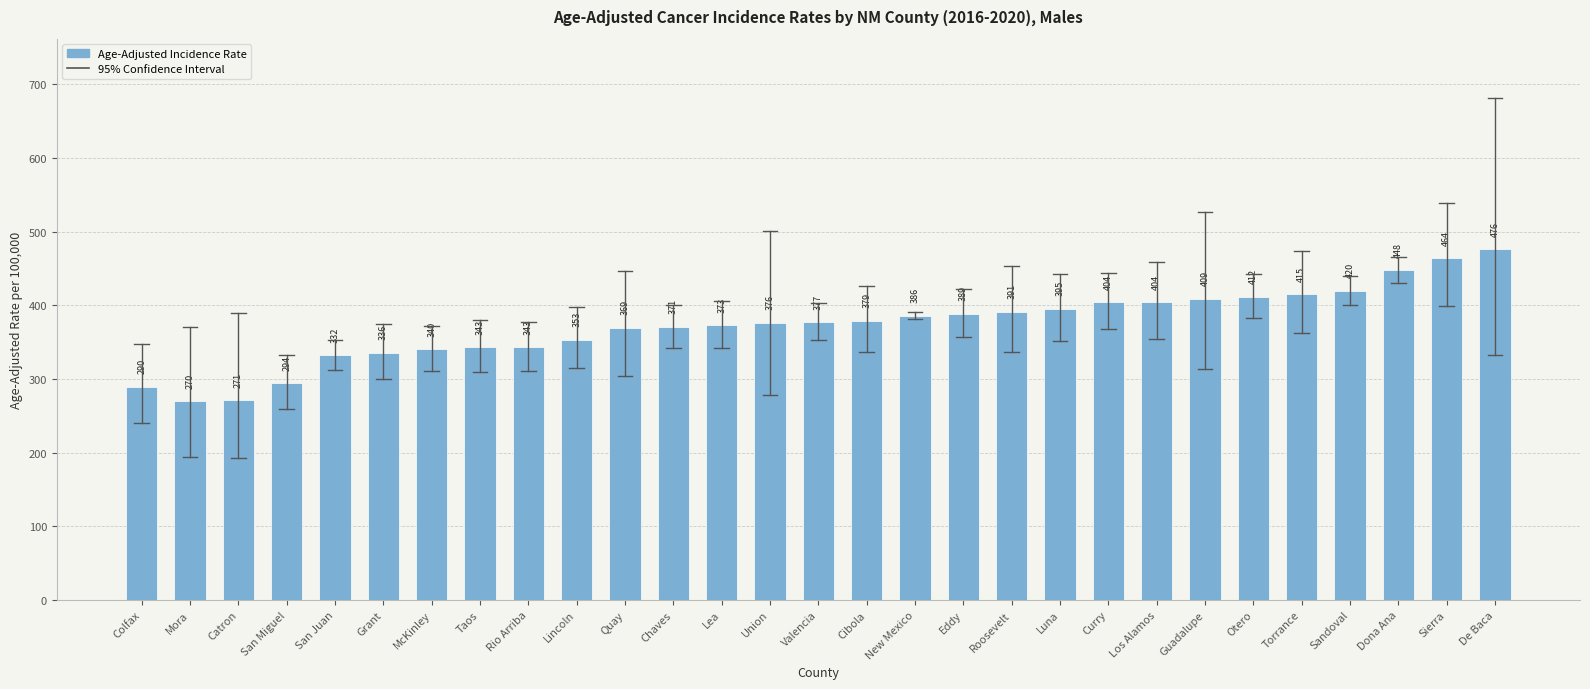

How many bars are there in total?

29